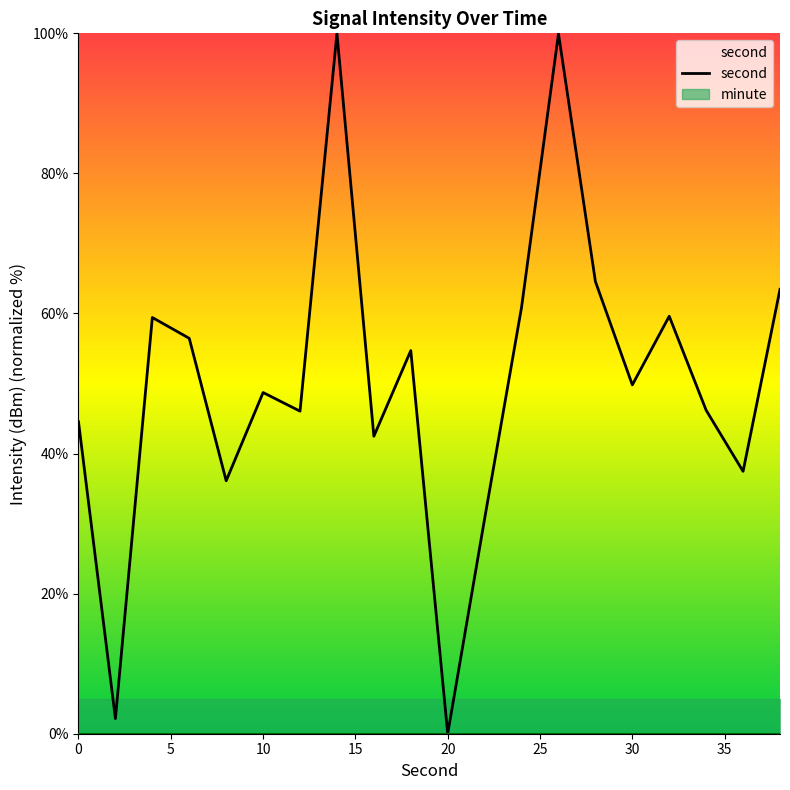

How many positive values are there?

19